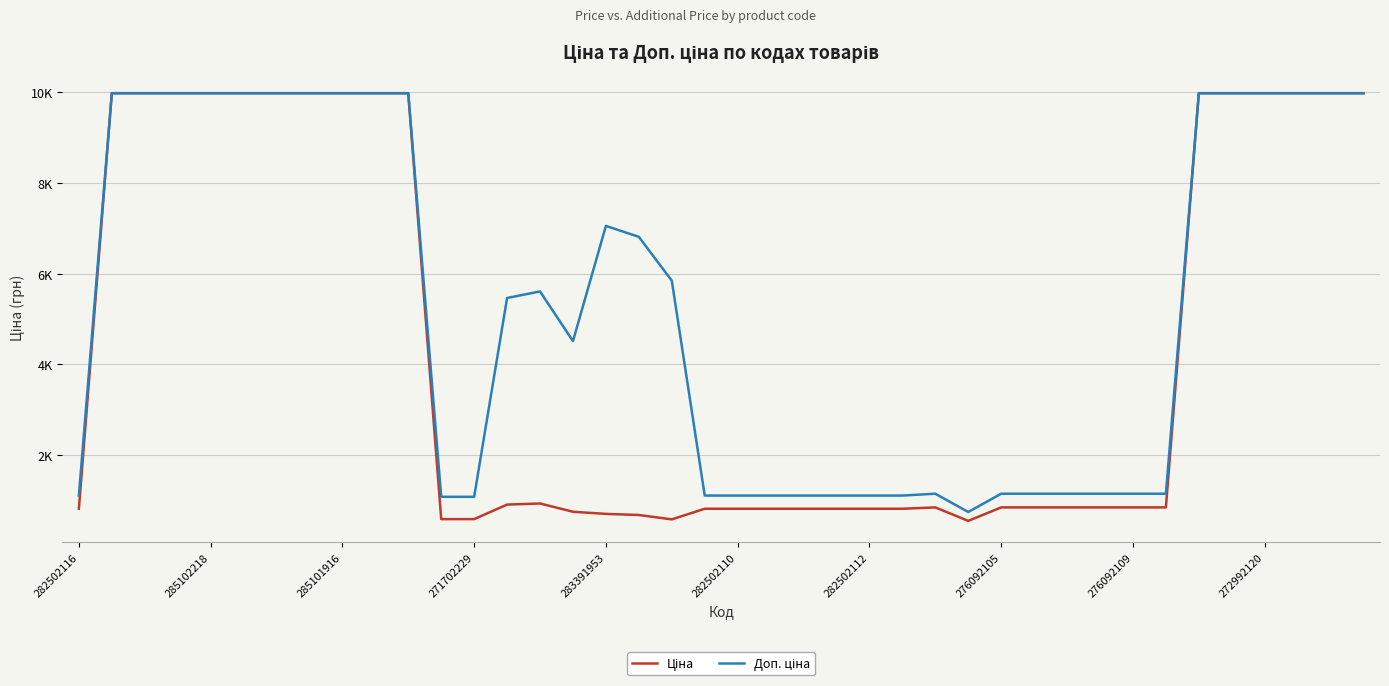

Is this an area chart (filled region under the line)?

No